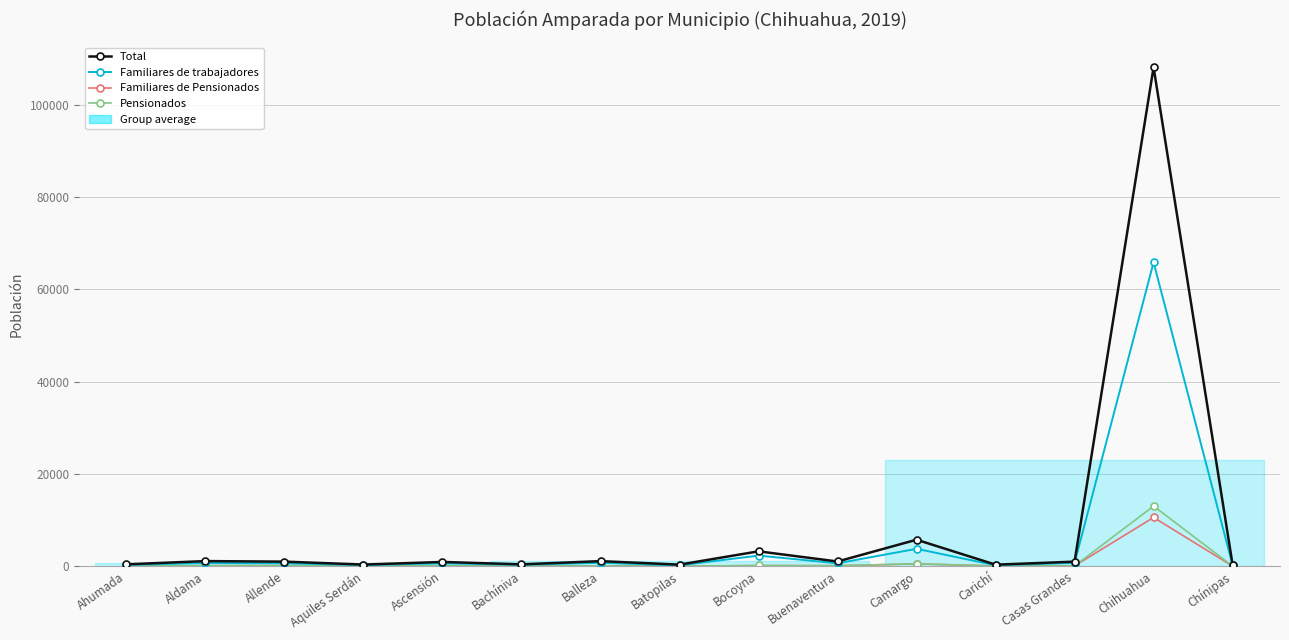

At which label does Familiares de trabajadores first exceed 616?

Aldama